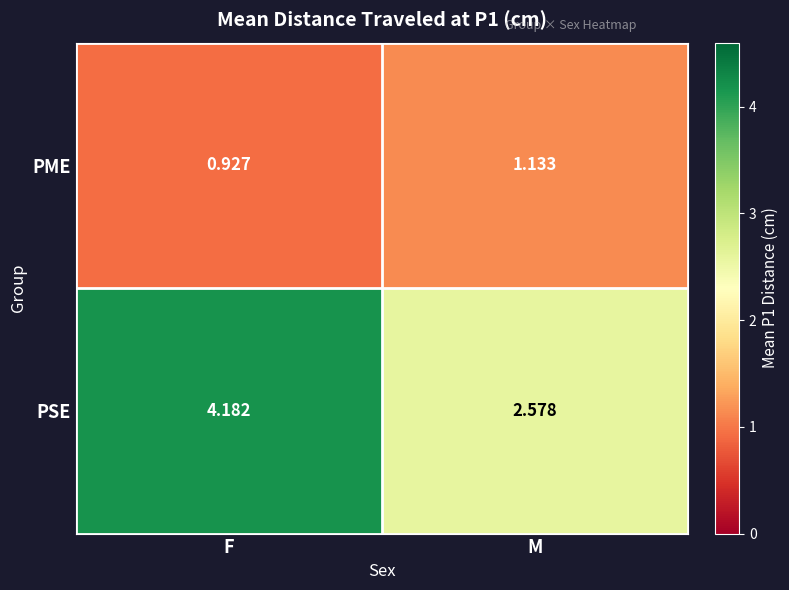

Is the value of PME at M greater than the value of PSE at F?

No